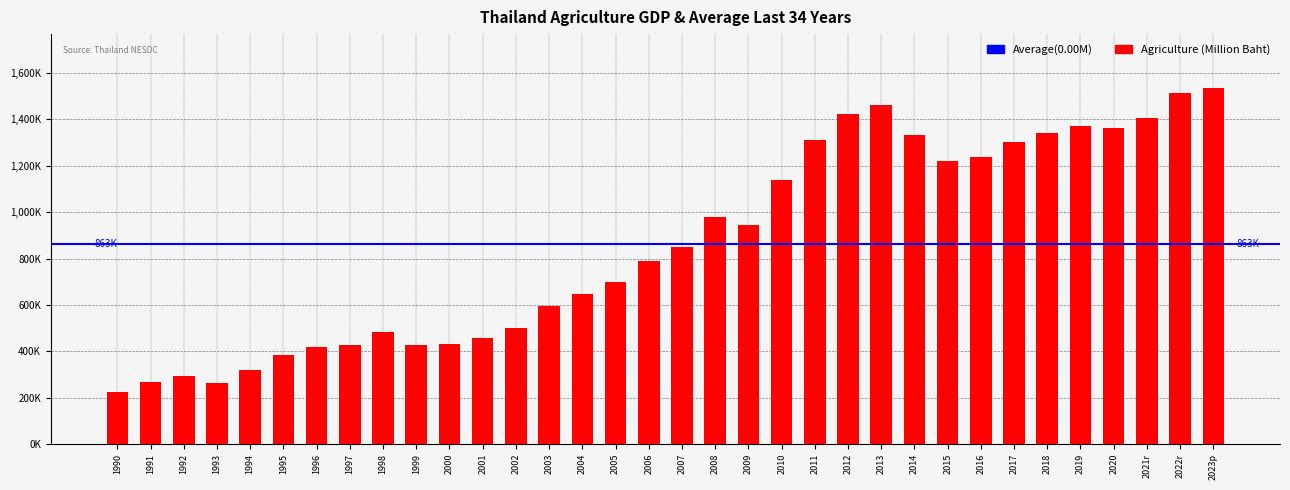

Does the chart contain any negative values?

No